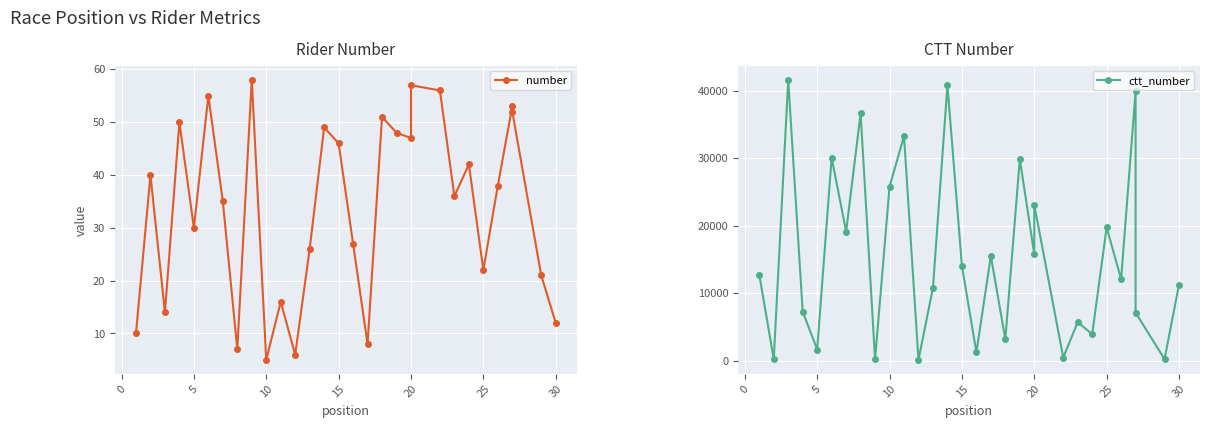

What are all the series names shown in the legend?

number, ctt_number